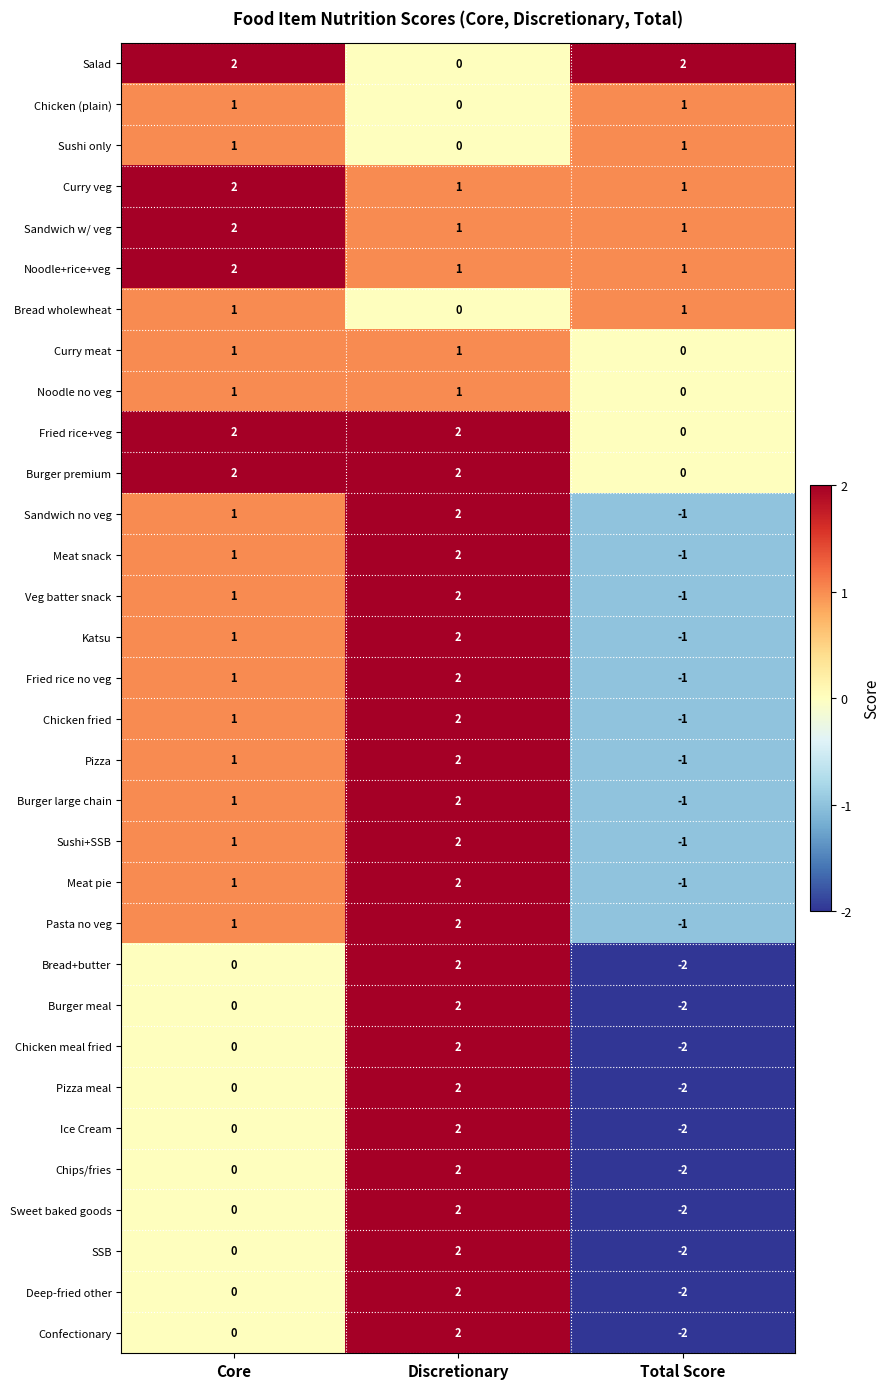

At which category does the chart reach its minimum across all series?

Total Score